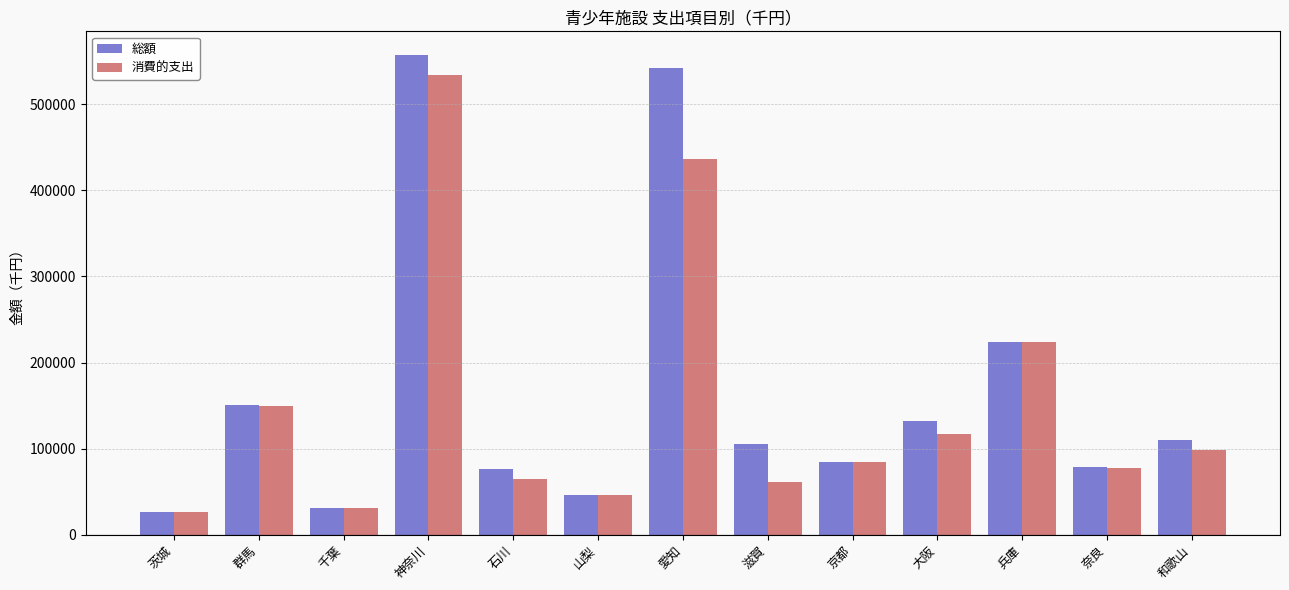

What position from the left is 京都?

9